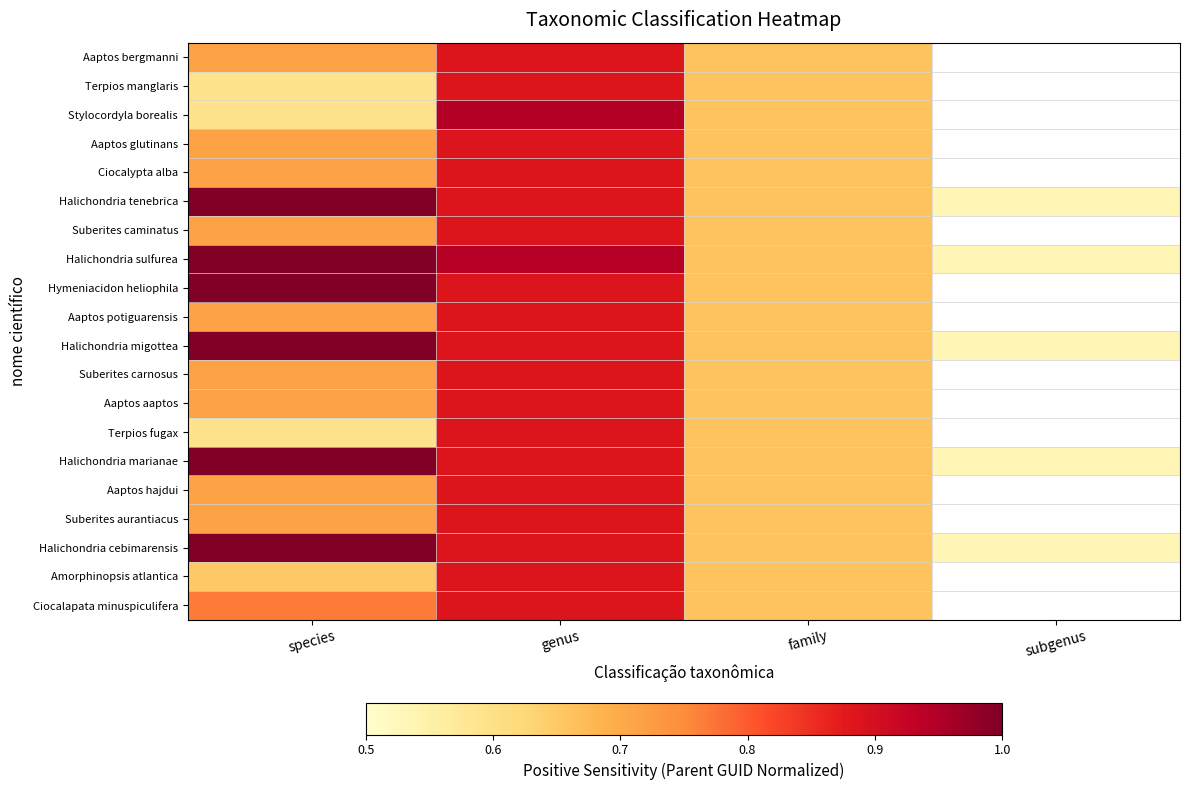

The value of Aaptos potiguarensis at family is 1.0. True or false?

False